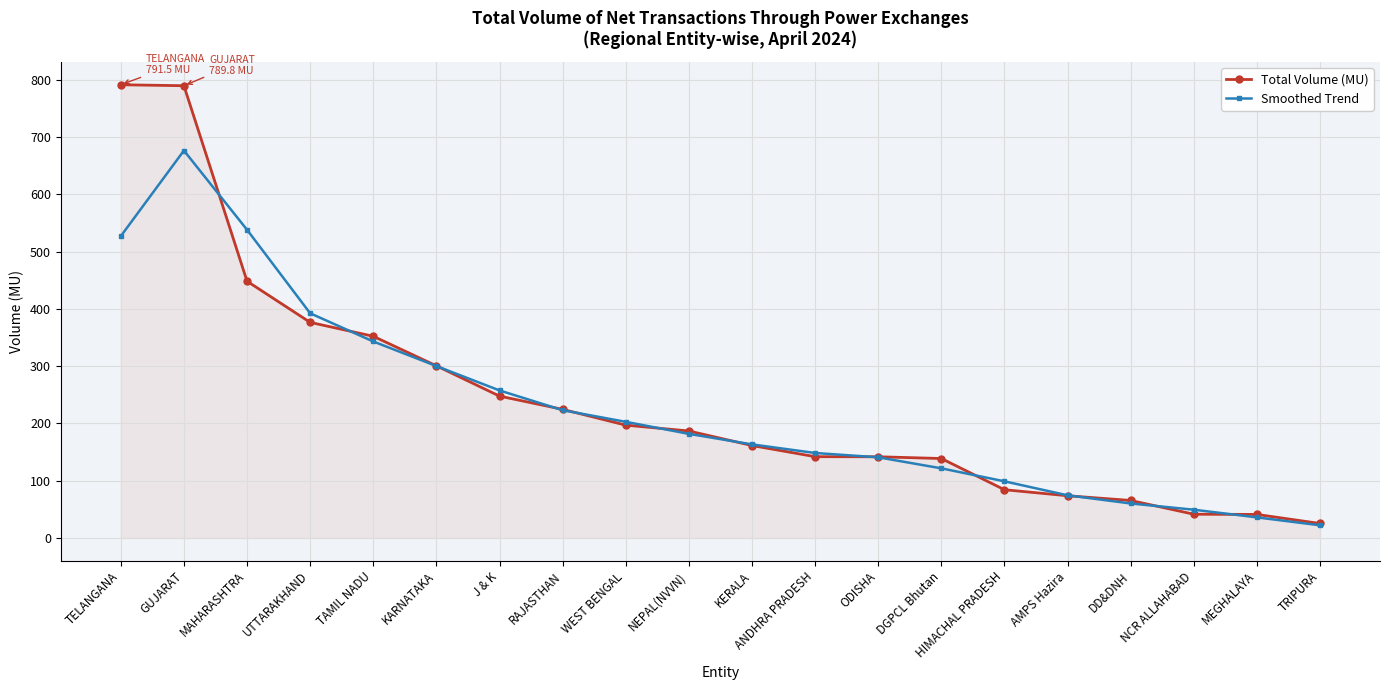

What is the sum of the Total Volume (MU) values at DGPCL Bhutan and RAJASTHAN?

363.4